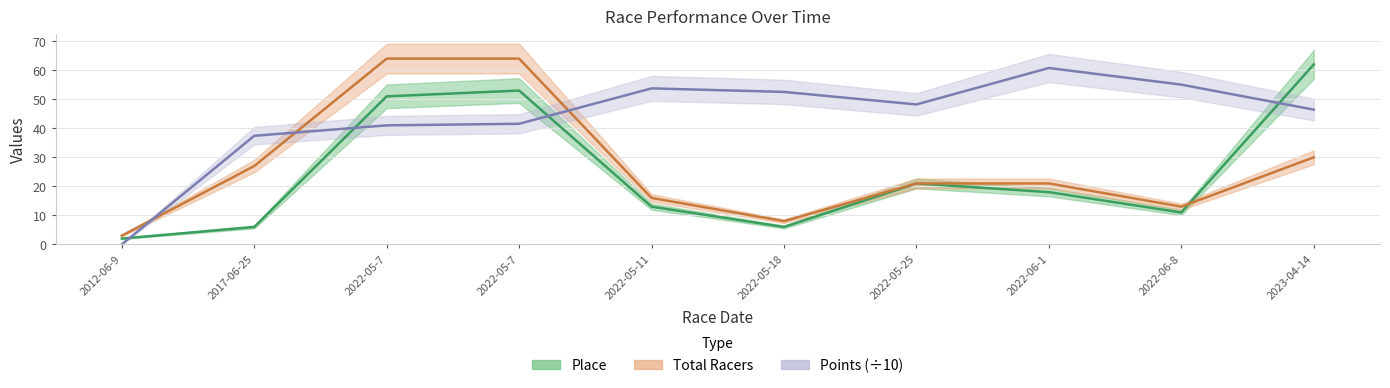

Rank the series by their maximum value, from highest to lowest.

Total Racers, Place, Points